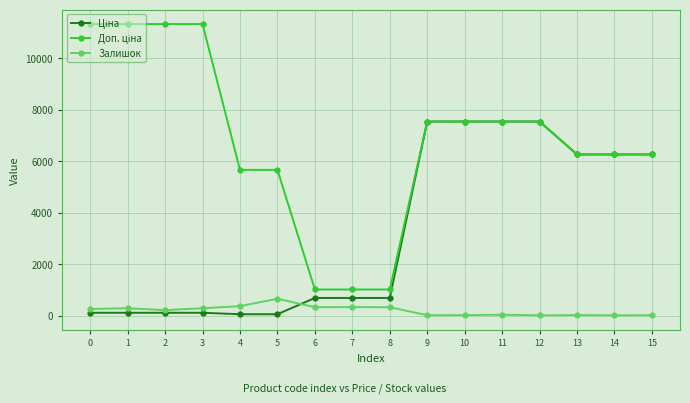

Read the Залишок value at 4.

370.0